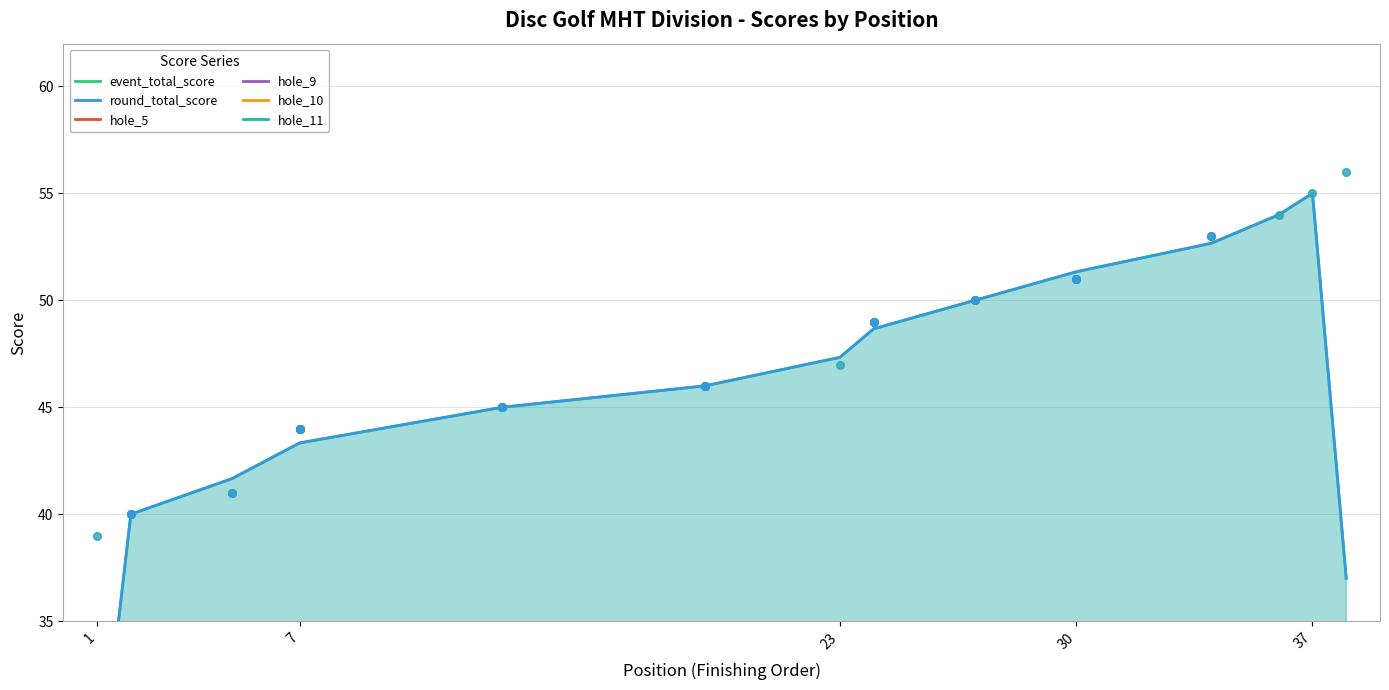

What are all the series names shown in the legend?

event_total_score, round_total_score, hole_5, hole_9, hole_10, hole_11